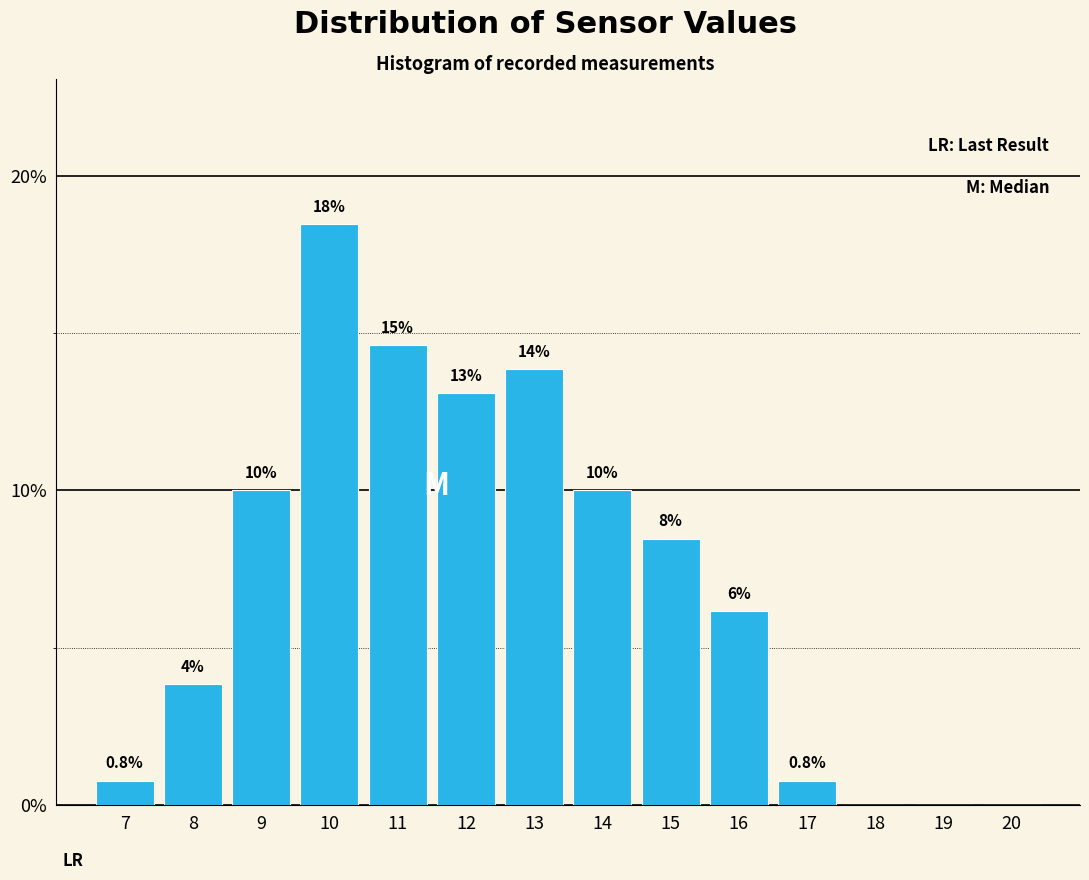

Are the bars horizontal?

No